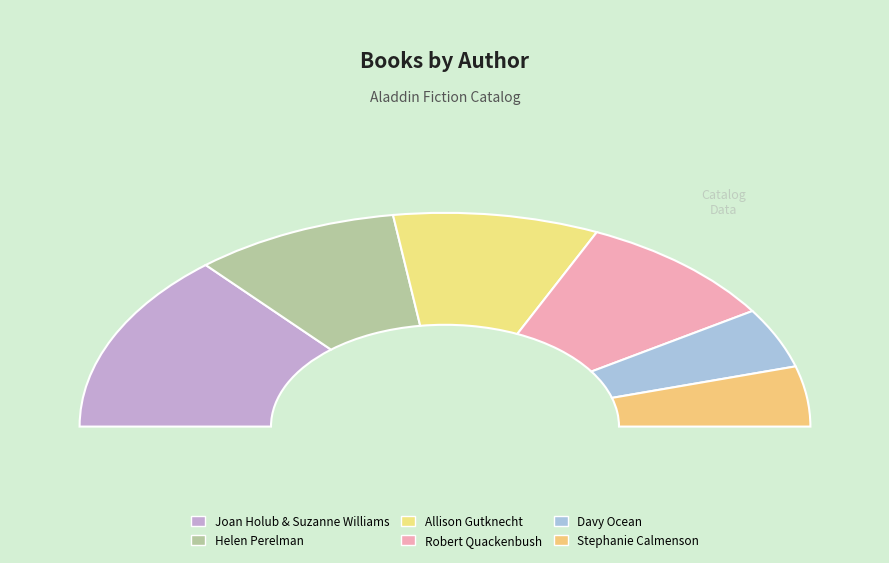

How many segments does this pie chart have?

6